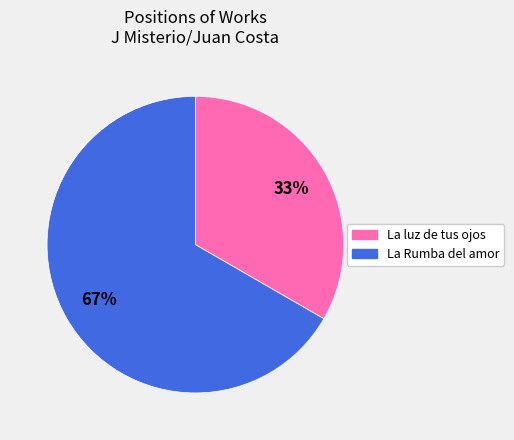

Which category has the biggest portion of the pie?

La Rumba del amor